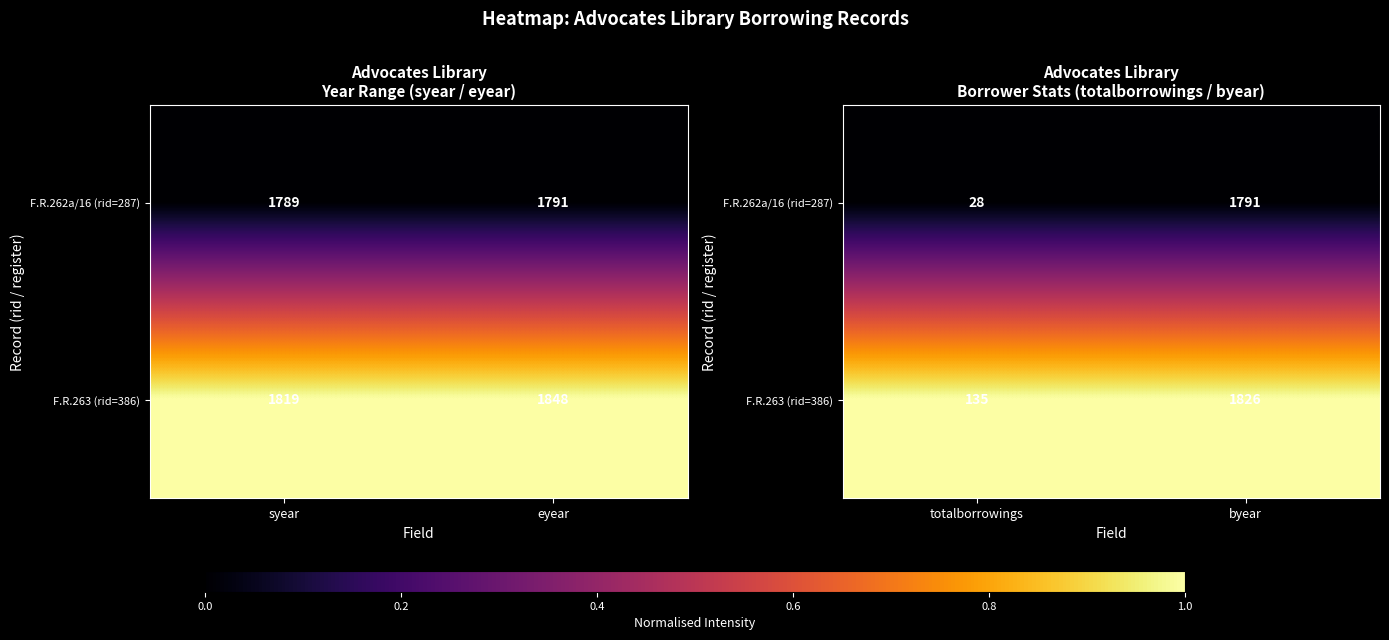

Rank the series by their maximum value, from lowest to highest.

F.R.262a/16 (rid=287), F.R.263 (rid=386)